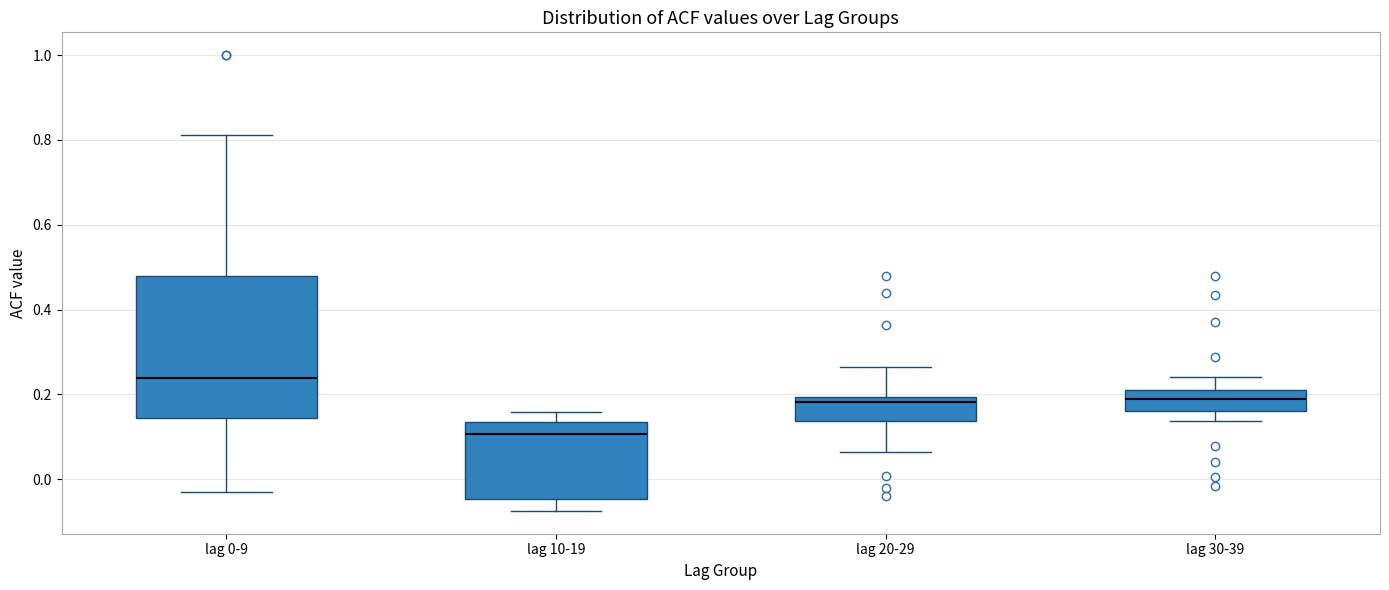

Which box is the tallest, from its lower edge to its upper edge?

lag 0-9